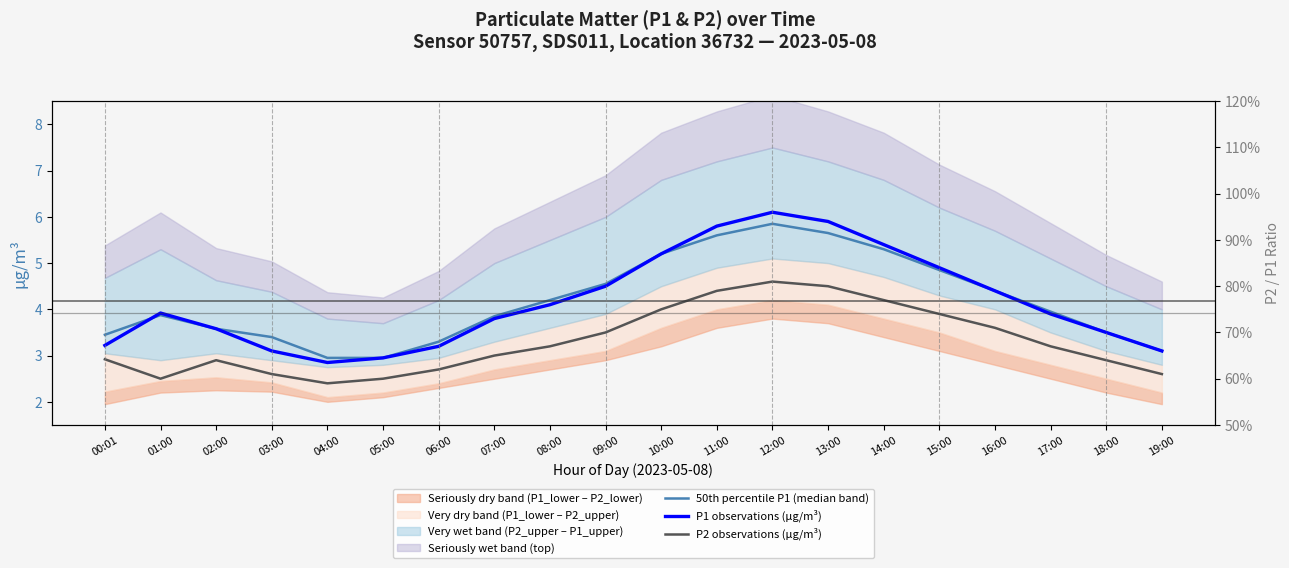

True or false: P1 observations (µg/m³) has a value of 1.2 at 04:00.

False